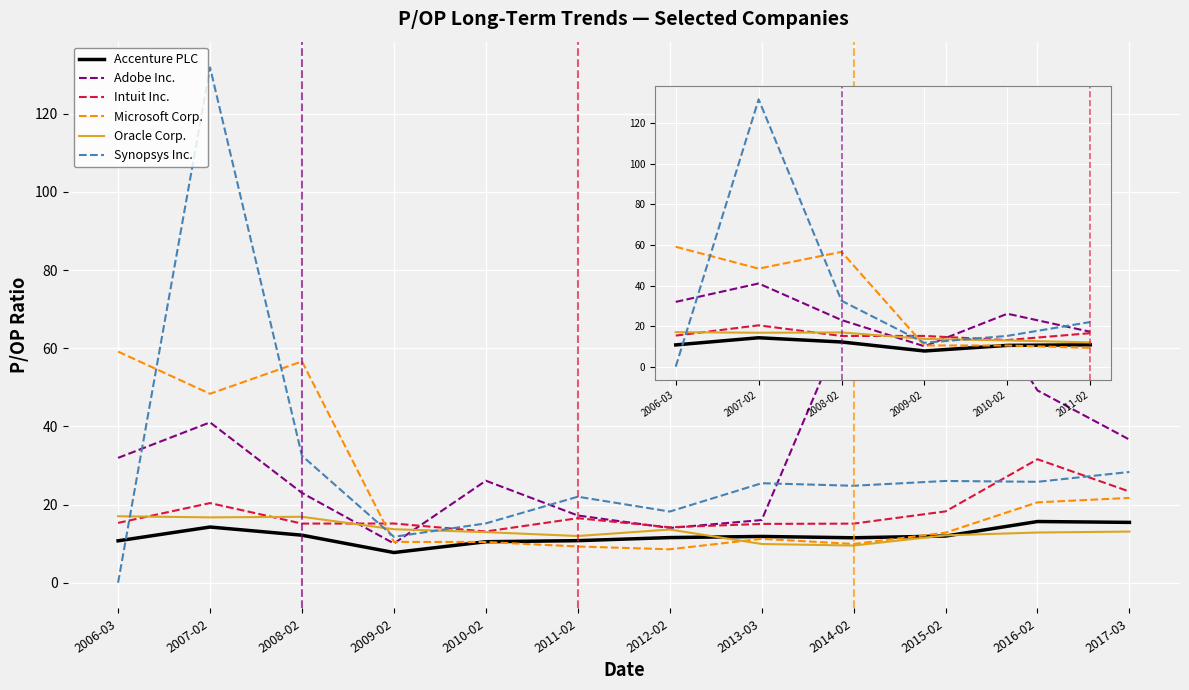

After their last crossing, which series has the higher values: Microsoft Corp. or Adobe Inc.?

Adobe Inc.